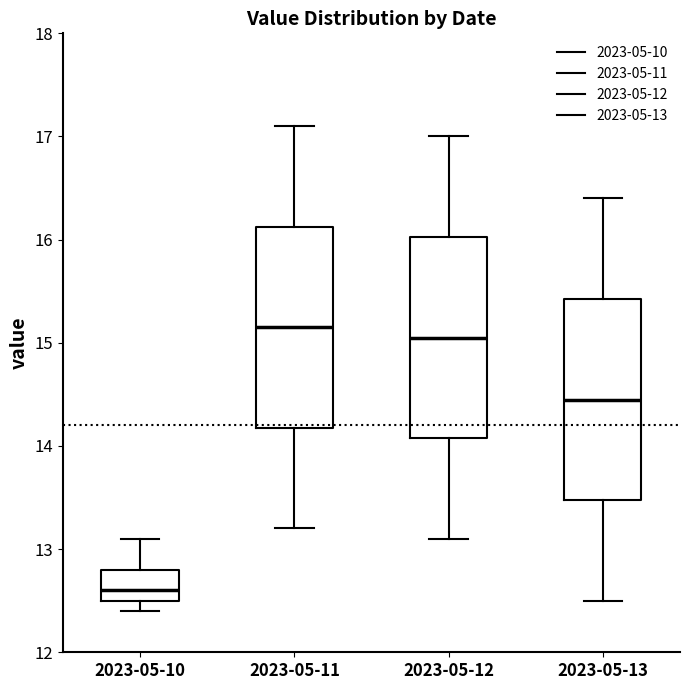

Reading left to right, read every box against the y-axis: the position of its median line, the range the box covers, and the ends of its whiskers. The values are not printed on the chart, so give them approximately, as read against the axis.

2023-05-10: median 12.6, box 12.5 to 12.8, whiskers 12.4 to 13.1
2023-05-11: median 15.2, box 14.2 to 16.1, whiskers 13.2 to 17.1
2023-05-12: median 15.1, box 14.1 to 16.0, whiskers 13.1 to 17.0
2023-05-13: median 14.5, box 13.5 to 15.4, whiskers 12.5 to 16.4